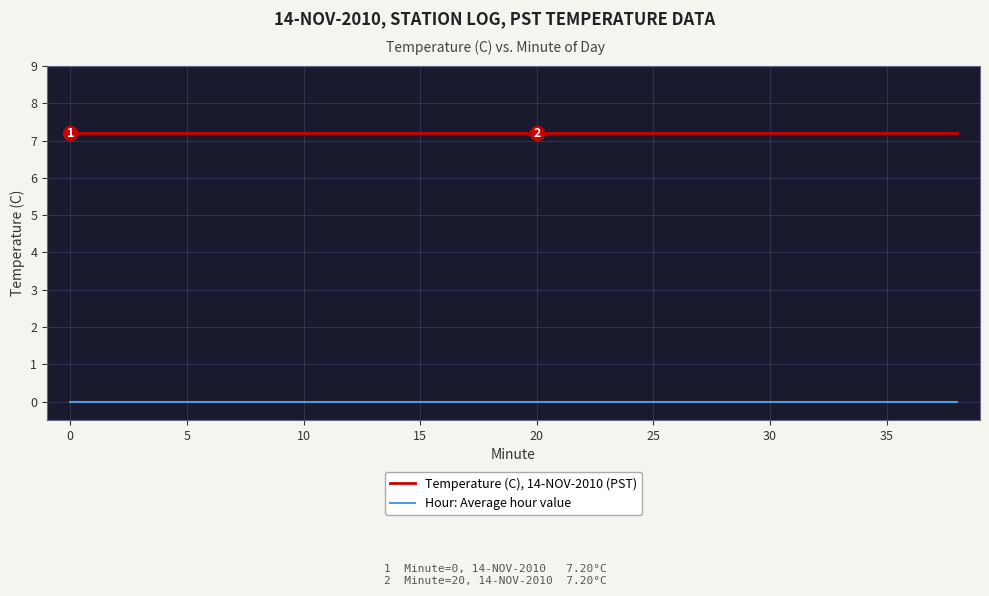

Which series has the largest total across all categories?

Temperature (C), 14-NOV-2010 (PST)